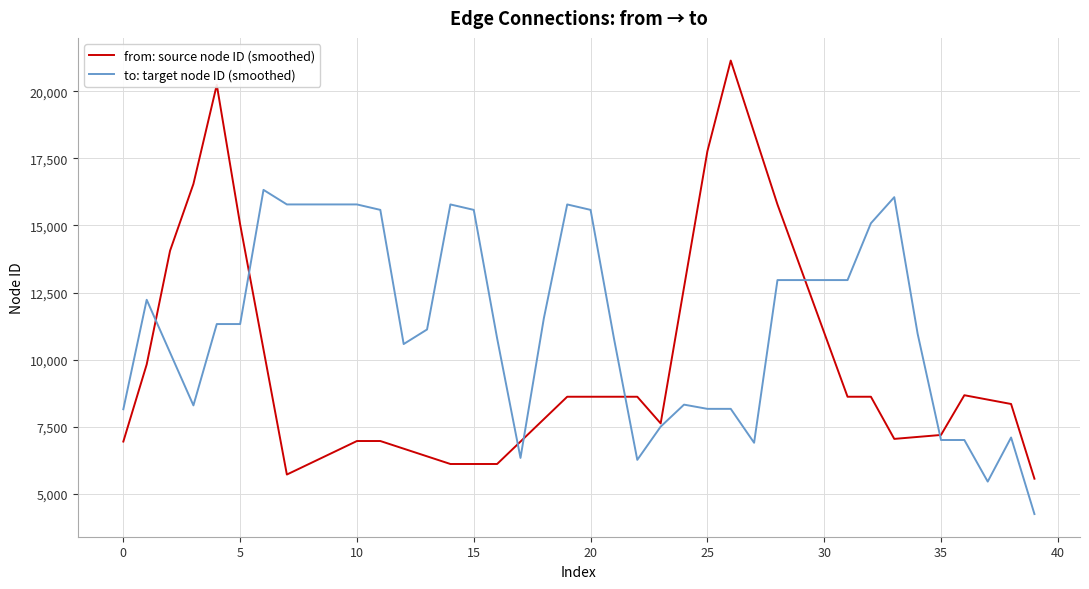

What are all the series names shown in the legend?

from: source node ID (smoothed), to: target node ID (smoothed)